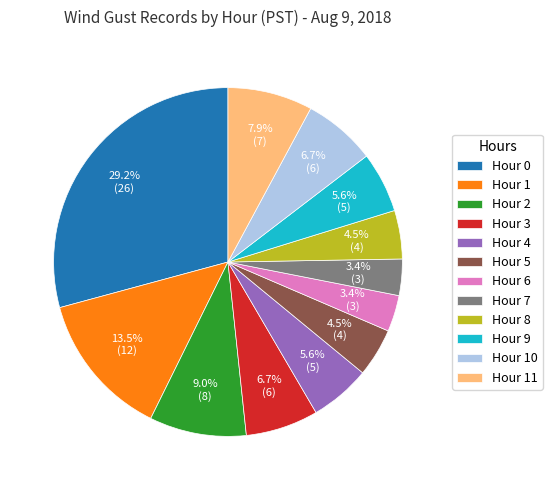

Which has a higher value, Hour 5 or Hour 4?

Hour 4